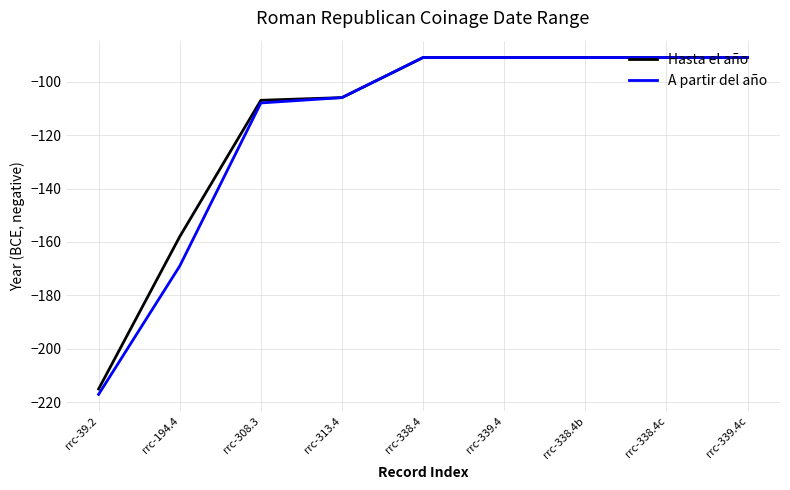

The value of A partir del año at rrc-338.4 is -45. True or false?

False